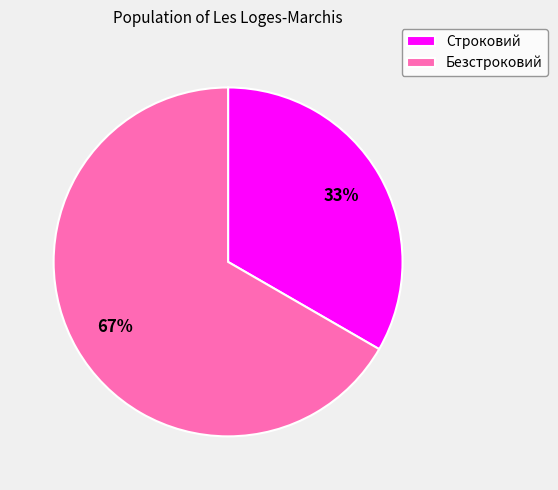

How many segments does this pie chart have?

2